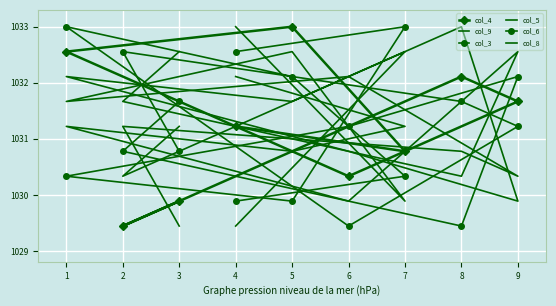

The col_3 series shows 1029.4 at 2. True or false?

True